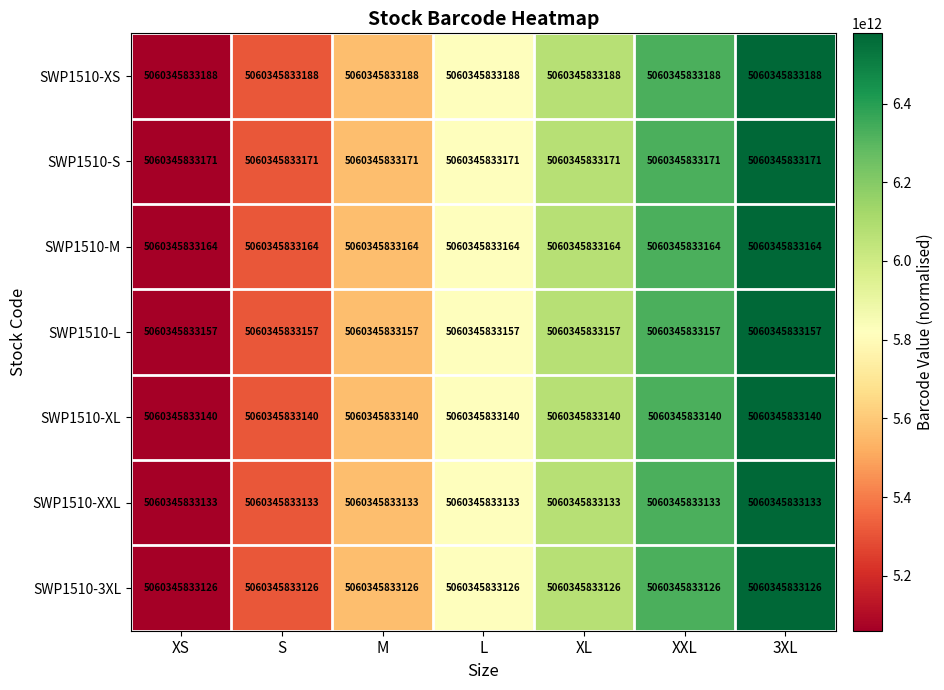

What is the sum of all SWP1510-S values?

40735783957026.5